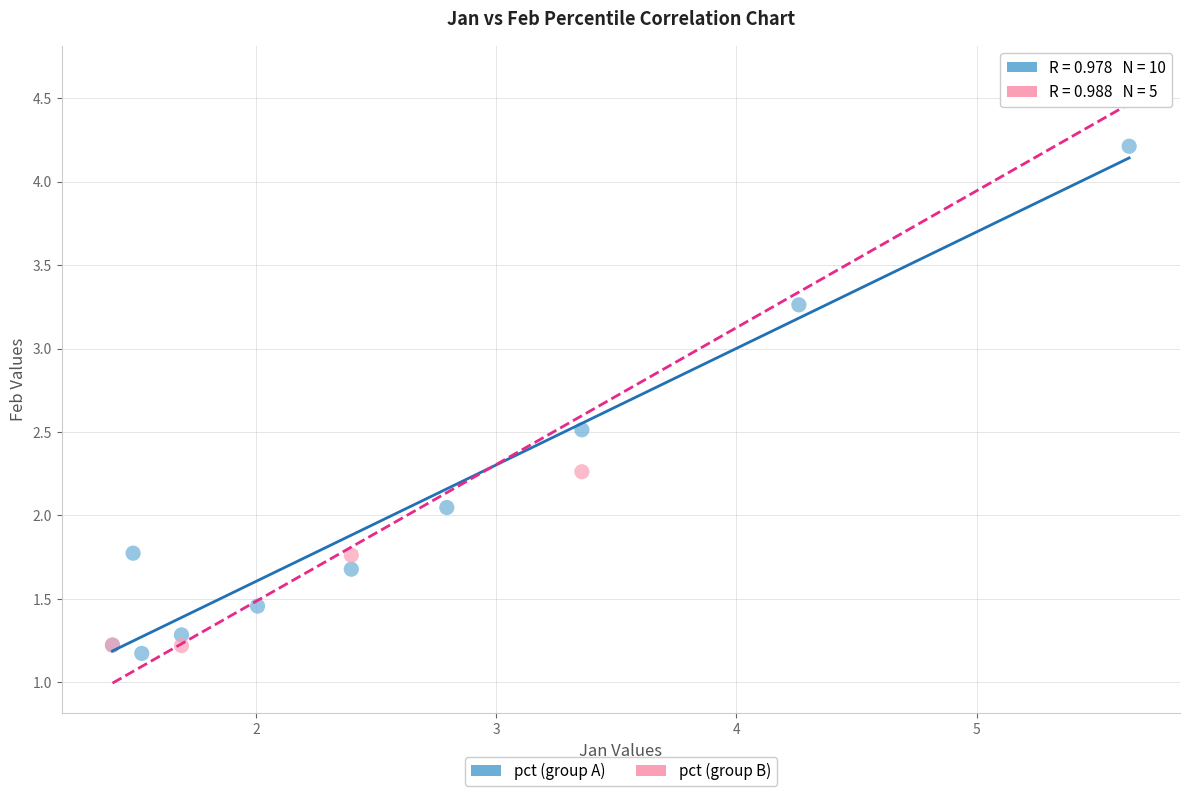

Which series has the largest Y range (max minus min)?

pct (group B)